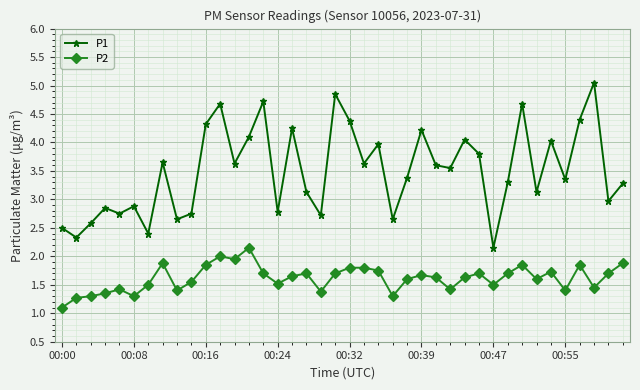

What is the sum of all P1 values?

140.1